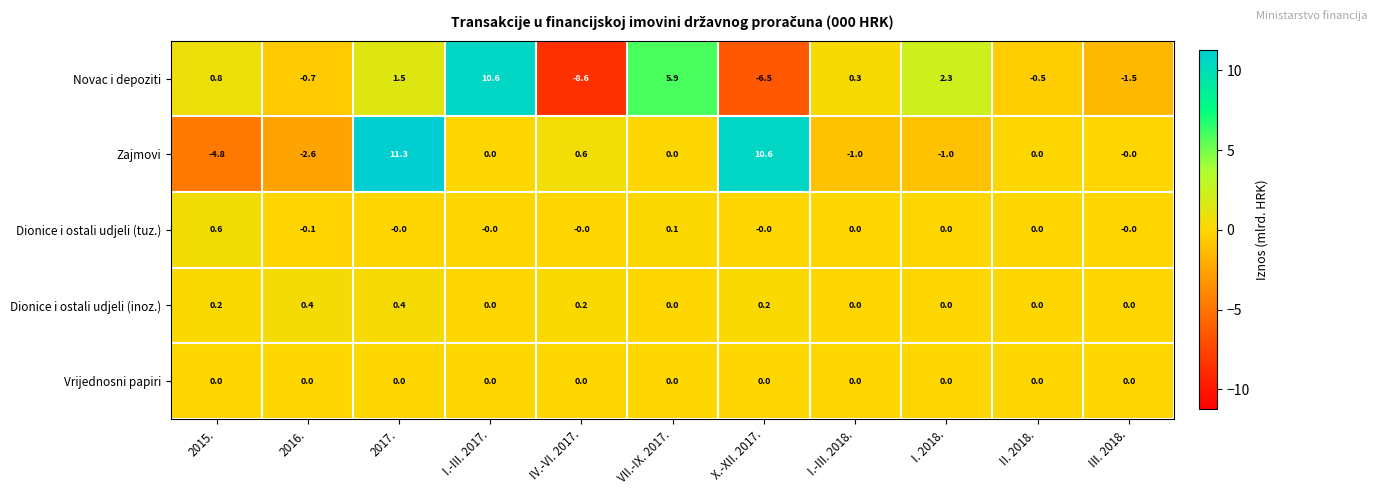

The value of Novac i depoziti at 2016. is -0.7. True or false?

True